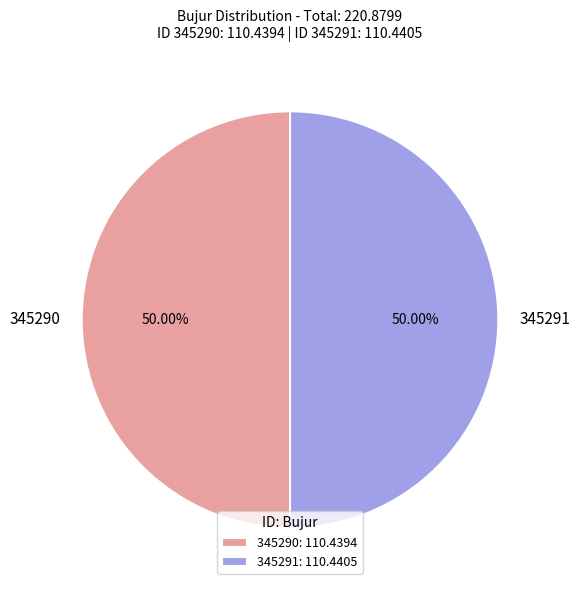

What is the ratio of the value at 345290 to the value at 345291?

1.0